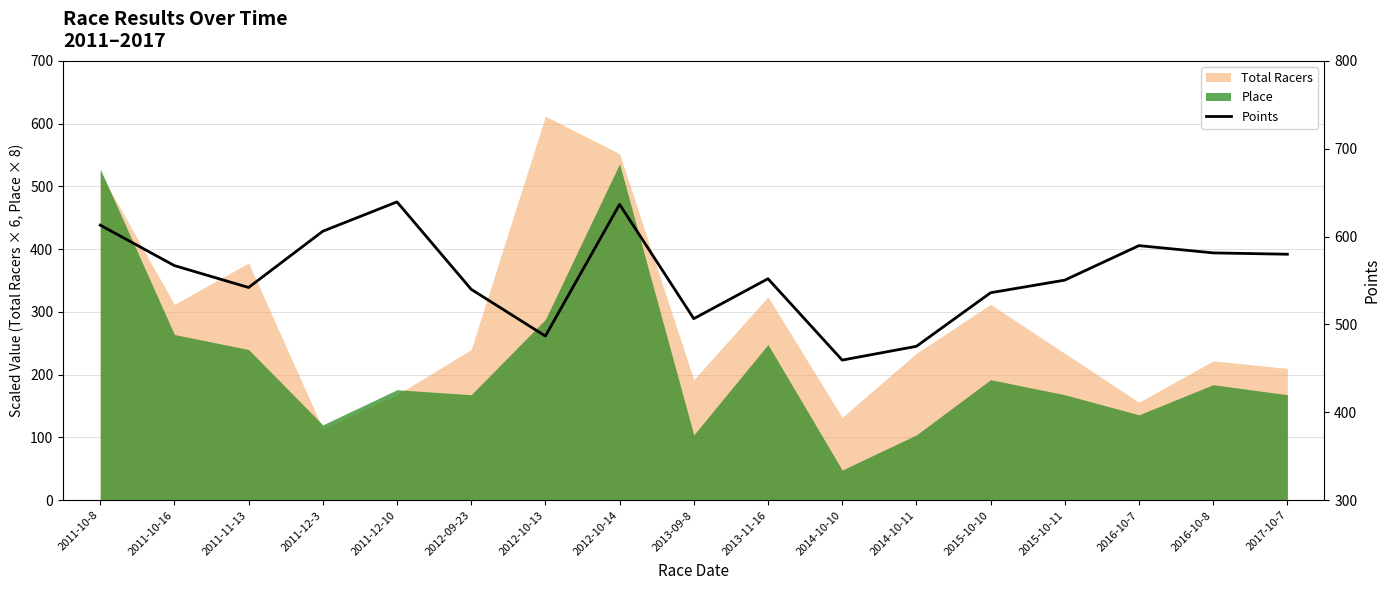

What is the average value?

556.6